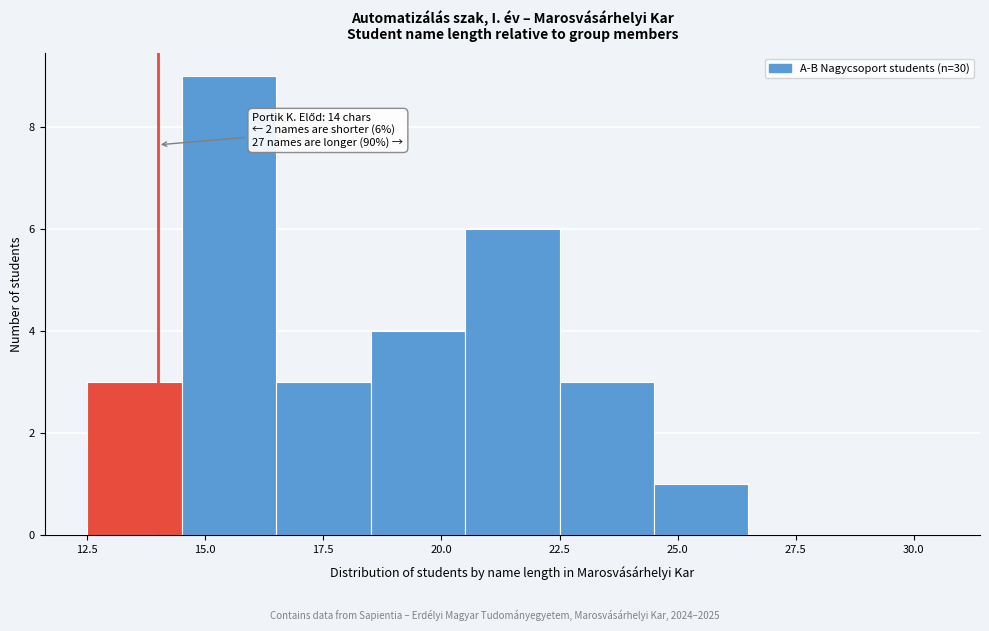

Which range on the x-axis has the tallest bar?

14.5 to 16.5